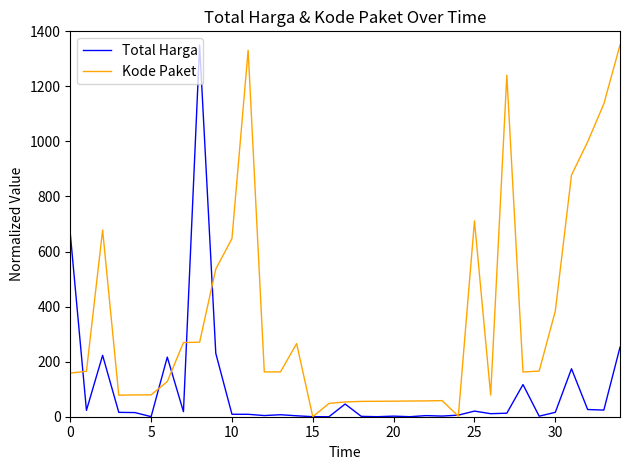

True or false: Kode Paket and Total Harga intersect in this chart.

True